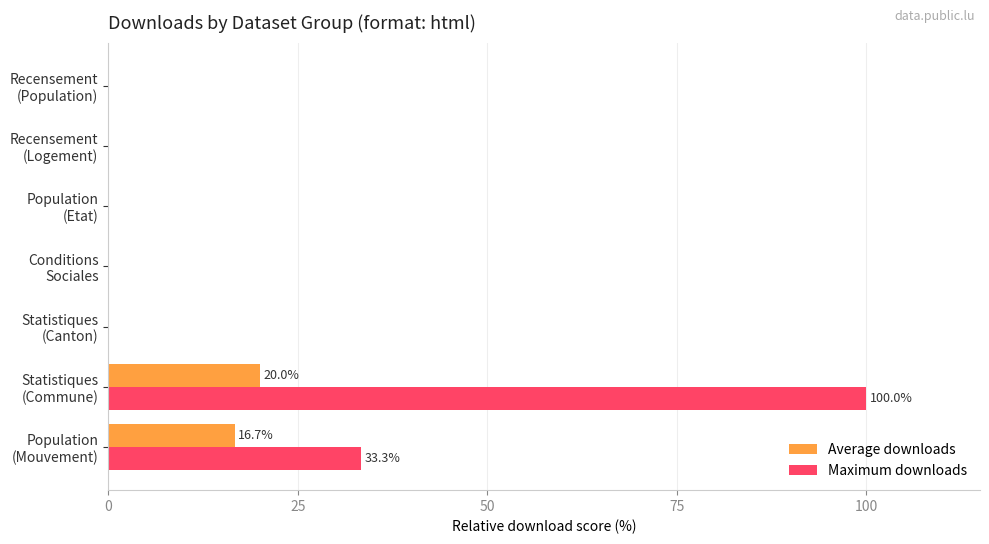

Count the number of data series in this chart.

2